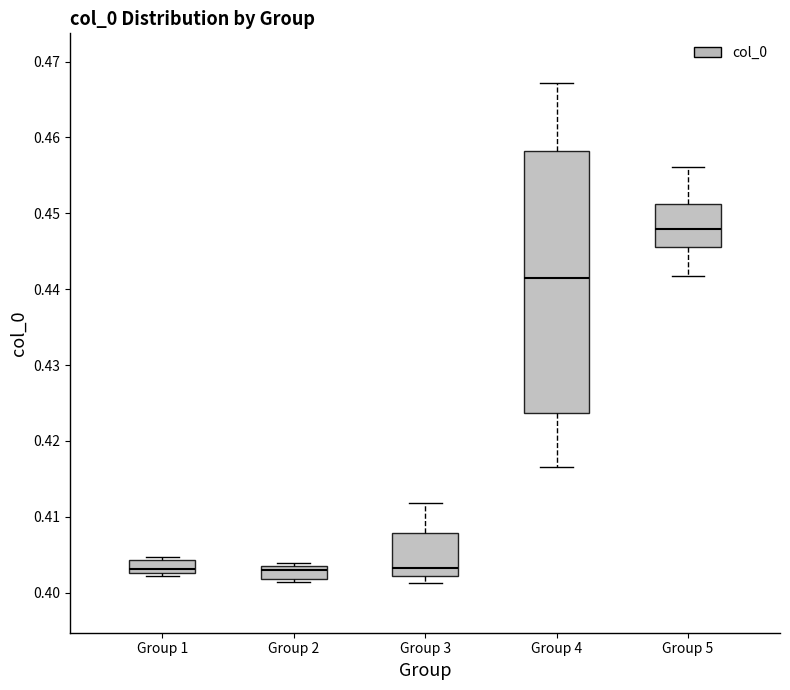

Reading left to right, read every box against the y-axis: the position of its median line, the range the box covers, and the ends of its whiskers. The values are not printed on the chart, so give them approximately, as read against the axis.

Group 1: median 0.403 (just above the box's lower edge), box 0.403 to 0.404, whiskers 0.402 to 0.405
Group 2: median 0.403 (just below the box's upper edge), box 0.402 to 0.403, whiskers 0.401 to 0.404
Group 3: median 0.403, box 0.402 to 0.408, whiskers 0.401 to 0.412
Group 4: median 0.441, box 0.424 to 0.458, whiskers 0.417 to 0.467
Group 5: median 0.448, box 0.446 to 0.451, whiskers 0.442 to 0.456